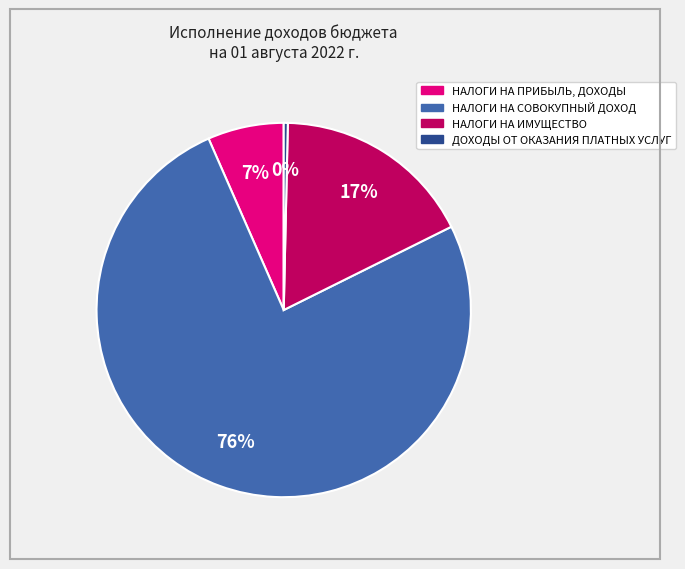

Between НАЛОГИ НА ИМУЩЕСТВО and ДОХОДЫ ОТ ОКАЗАНИЯ ПЛАТНЫХ УСЛУГ, which is larger?

НАЛОГИ НА ИМУЩЕСТВО